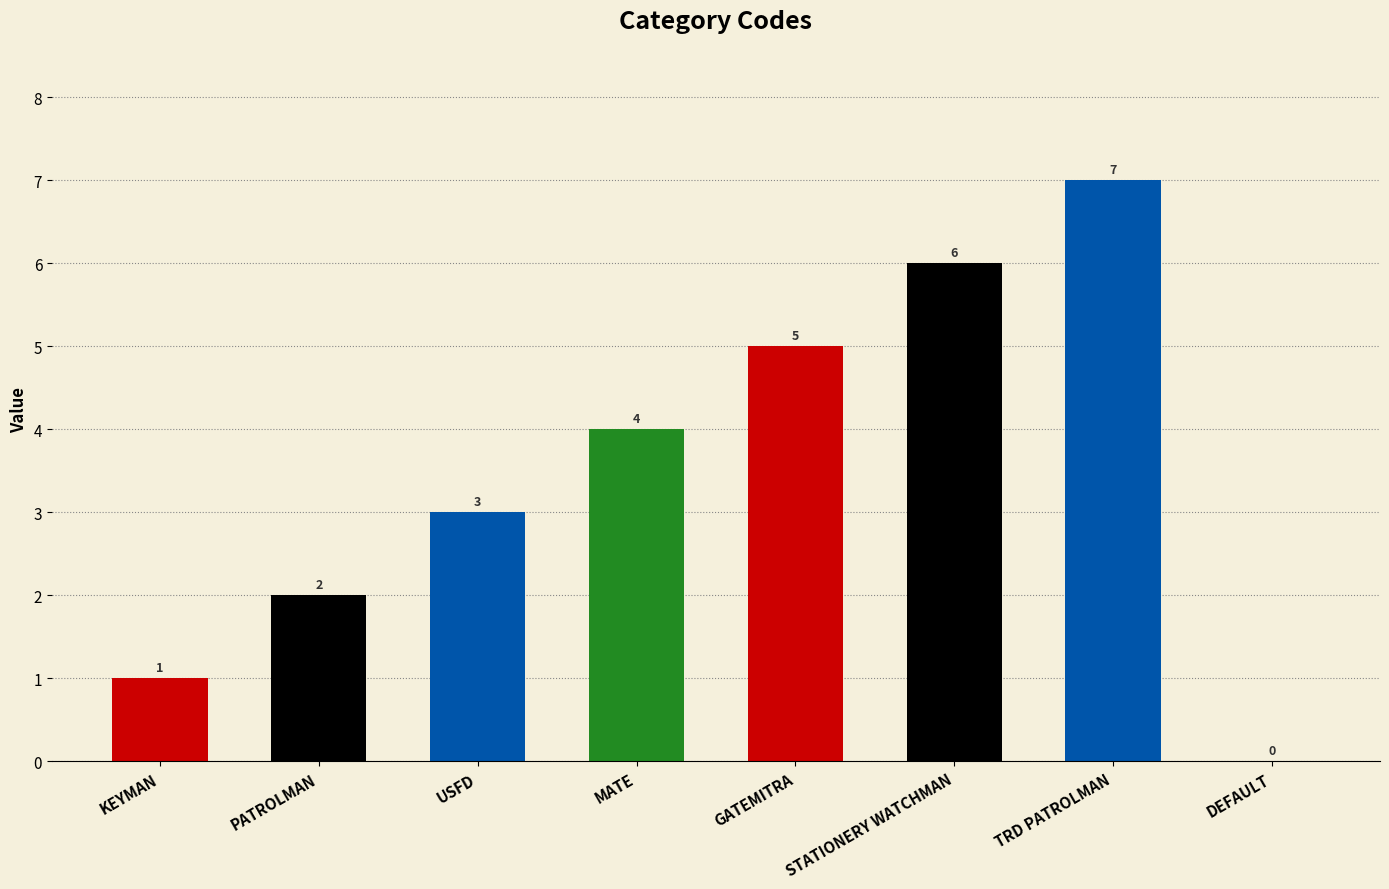

Where is the data nearest to the value 3?

USFD